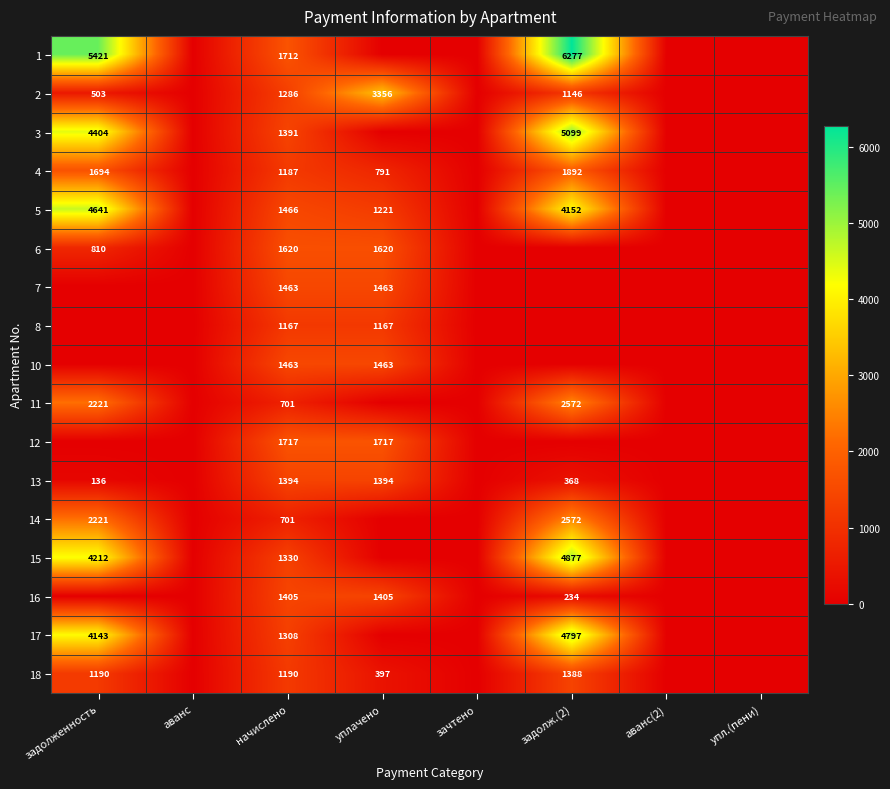

Is it true that 8 equals 1167 at начислено?

True